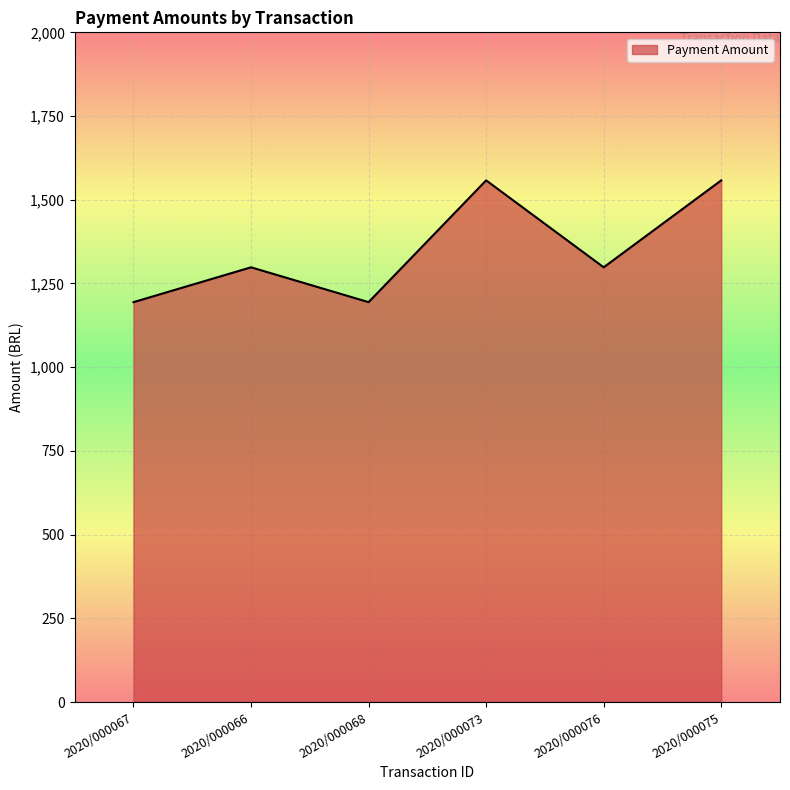

How many values exceed 1298?

4